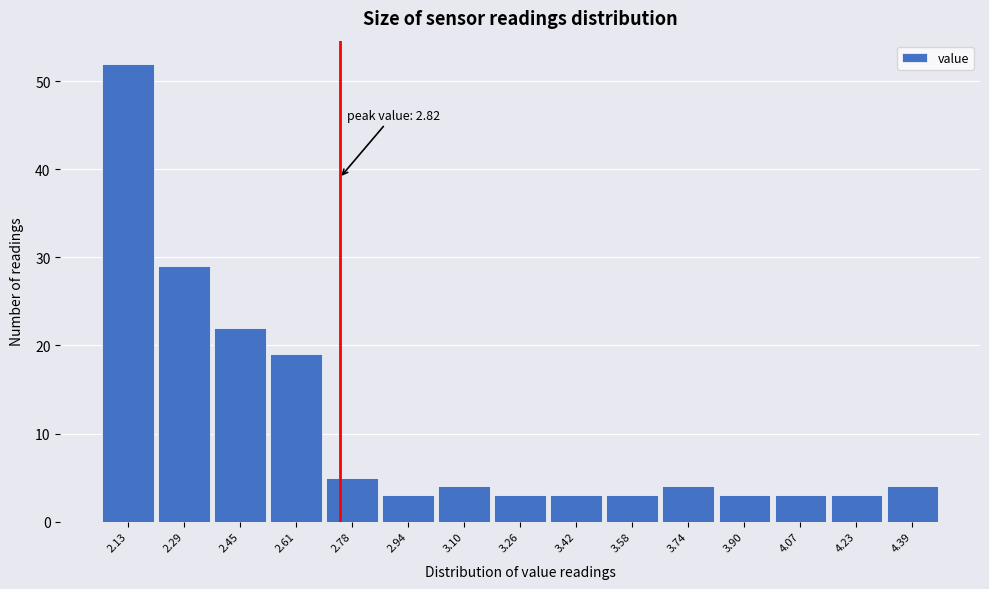

Reading right to left, list all the values displayed in this chart.

4	3	3	3	4	3	3	3	4	3	5	19	22	29	52